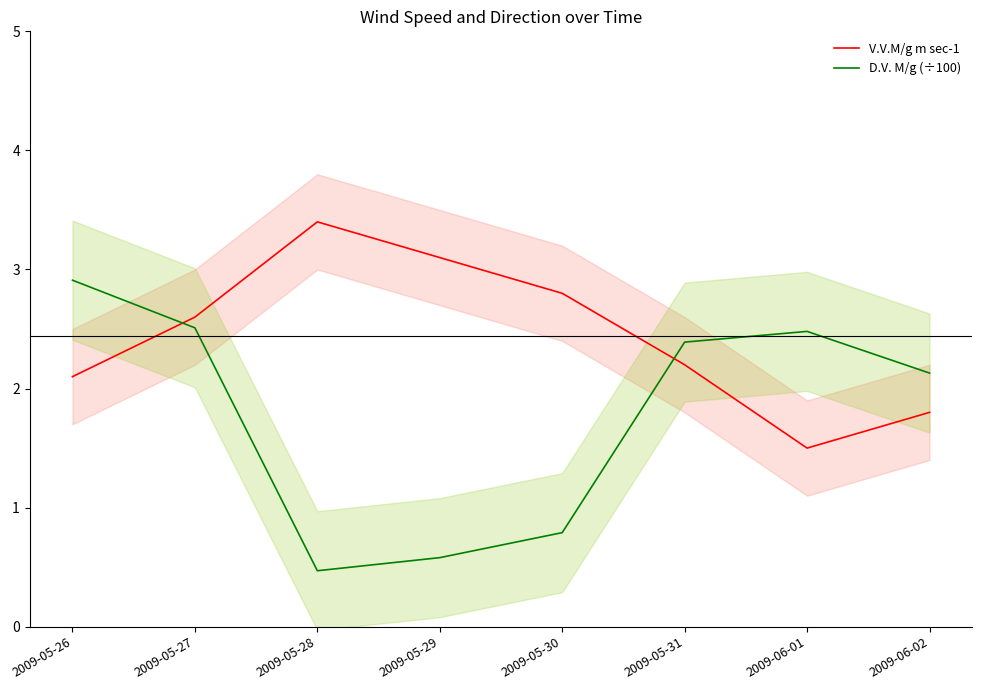

What is the difference between the maximum and minimum values in the D.V. M/g (÷100) series?

2.4